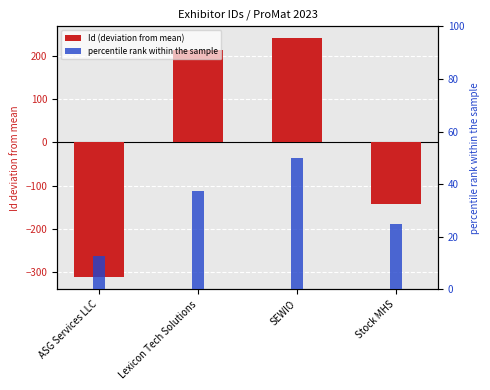

What is the approximate value of Id (deviation from mean) at SEWIO?

239.8